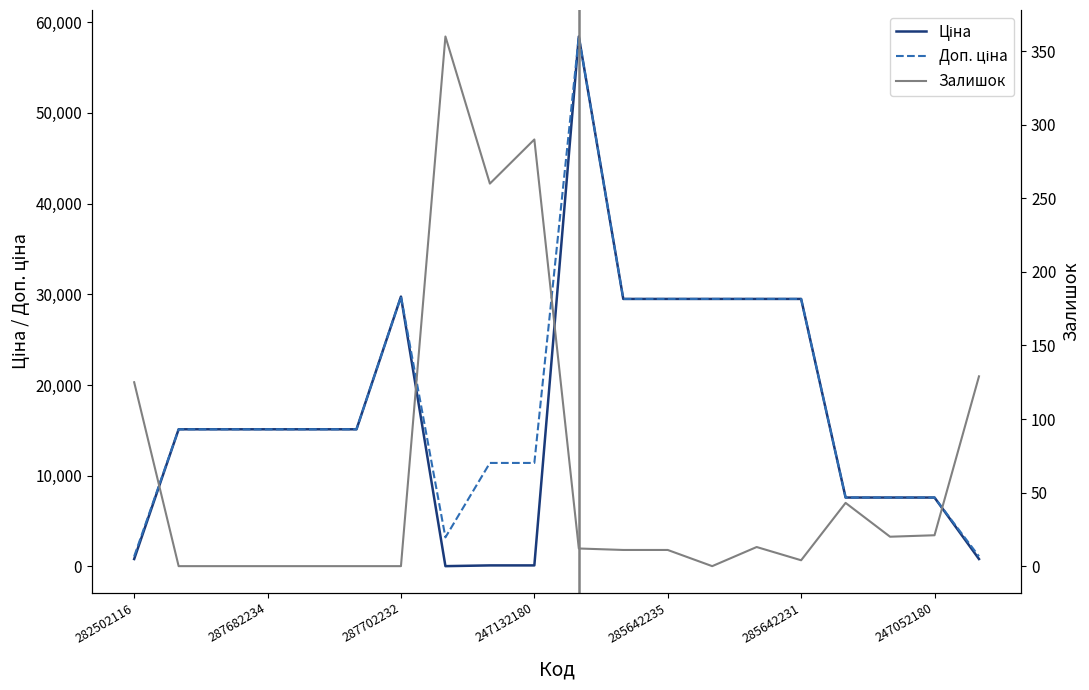

How many interior local valleys does the Ціна series have?

1